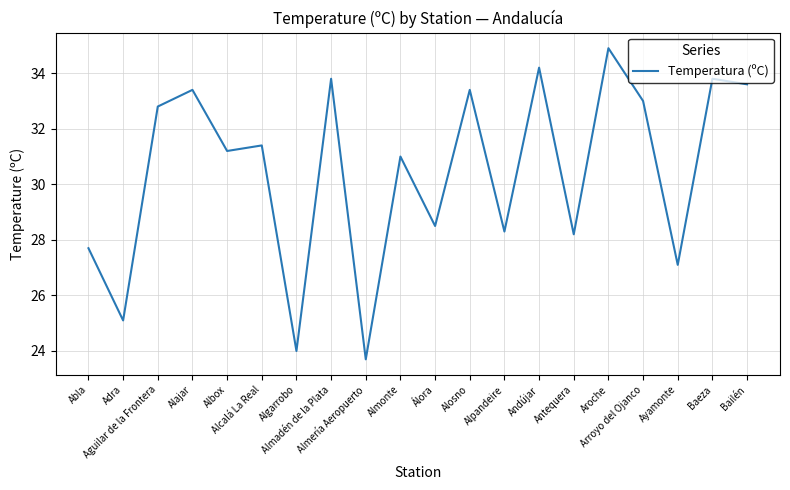

Reading right to left, list all the values displayed in this chart.

33.6	33.8	27.1	33.0	34.9	28.2	34.2	28.3	33.4	28.5	31.0	23.7	33.8	24.0	31.4	31.2	33.4	32.8	25.1	27.7